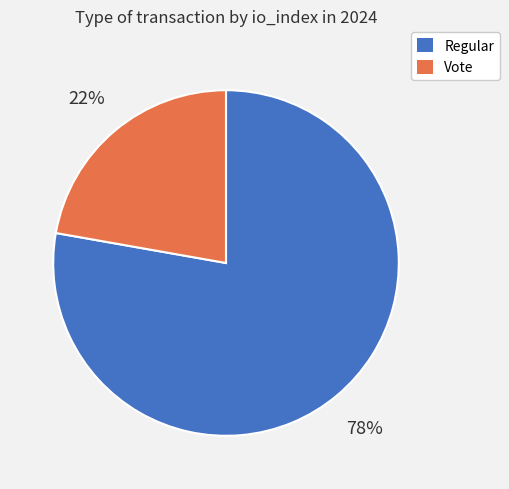

Between Regular and Vote, which is larger?

Regular